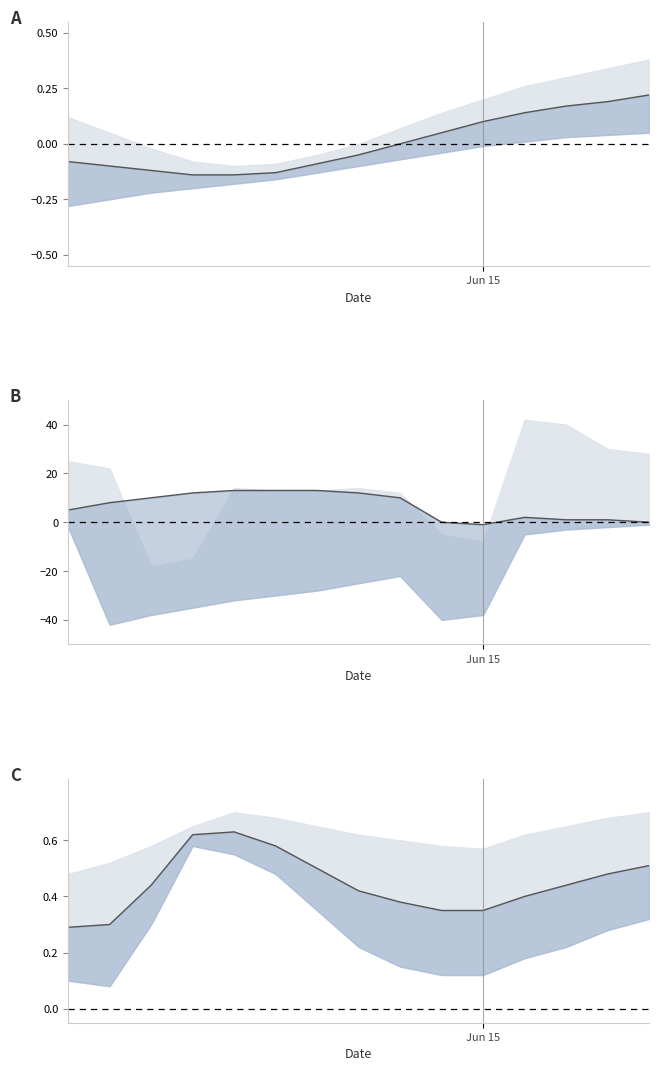

What is the sum of the values at 7 and 3?

1.0